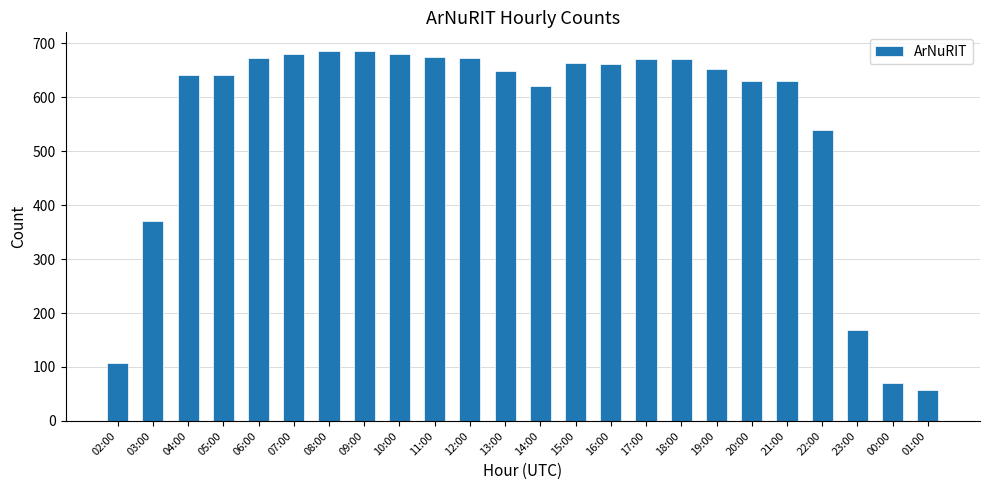

Approximately how many times larger is the value at 04:00 compared to 03:00?

1.7